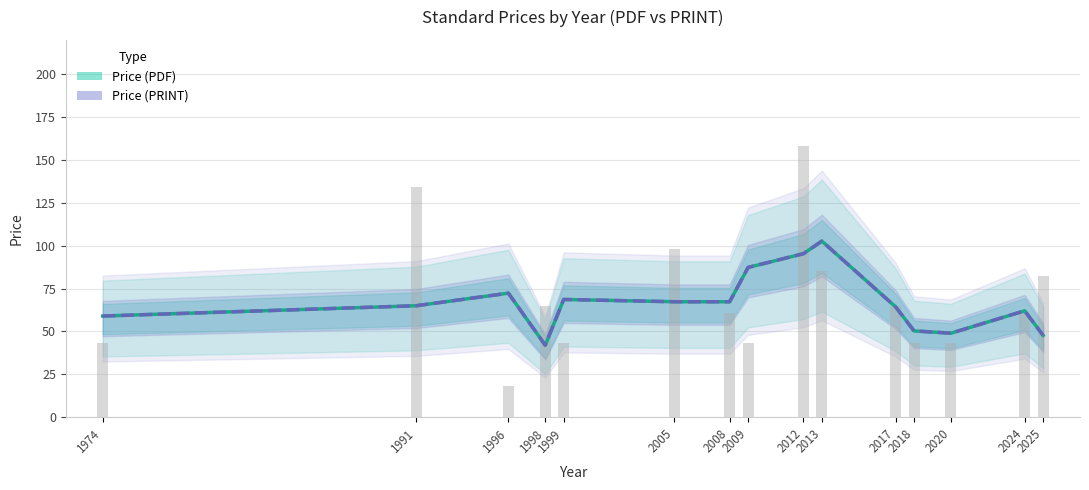

What is the average value of the Price (PDF) series?

66.7